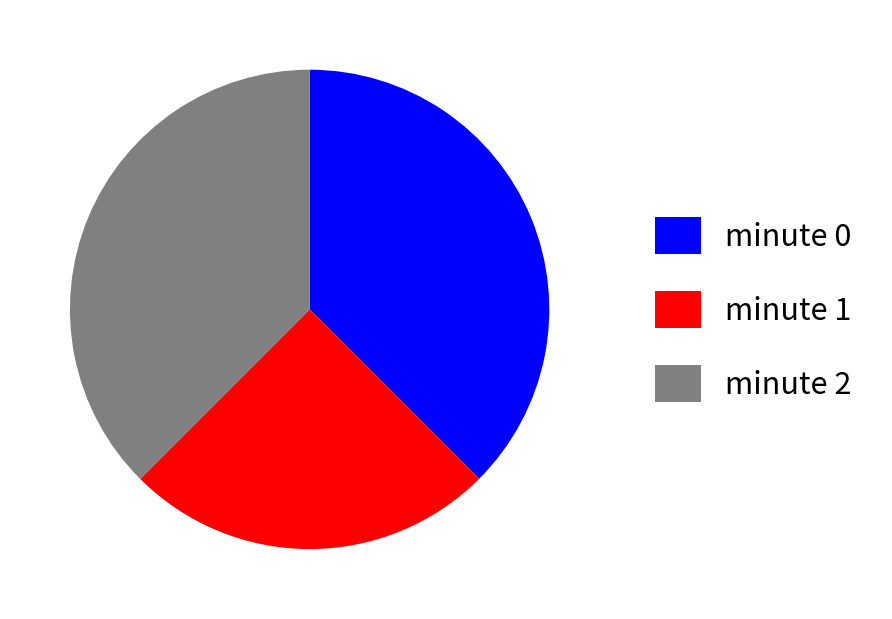

Do minute 1 and minute 2 together represent more than half of the pie?

Yes